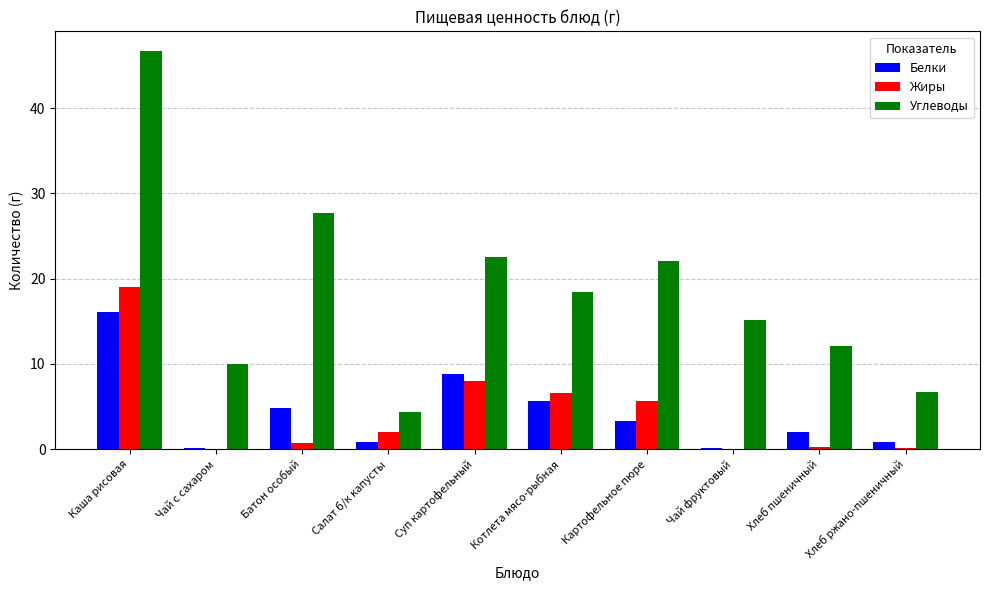

At which category is the sum across all series the highest?

Каша рисовая